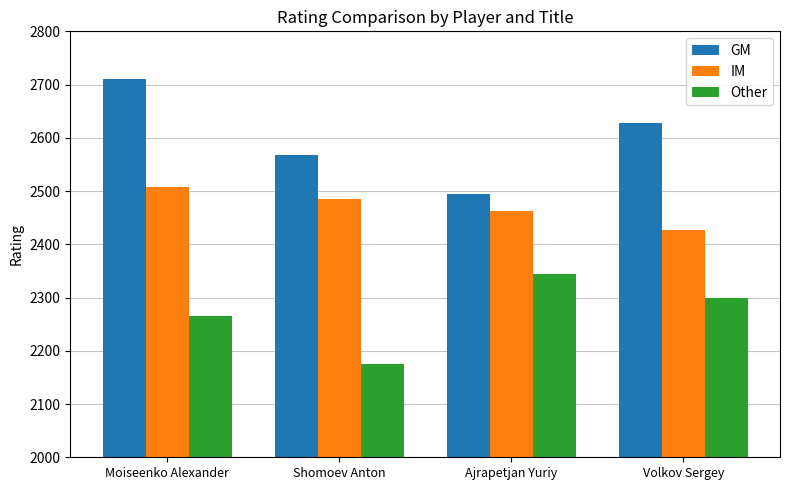

Which series has the largest range (max minus min)?

GM